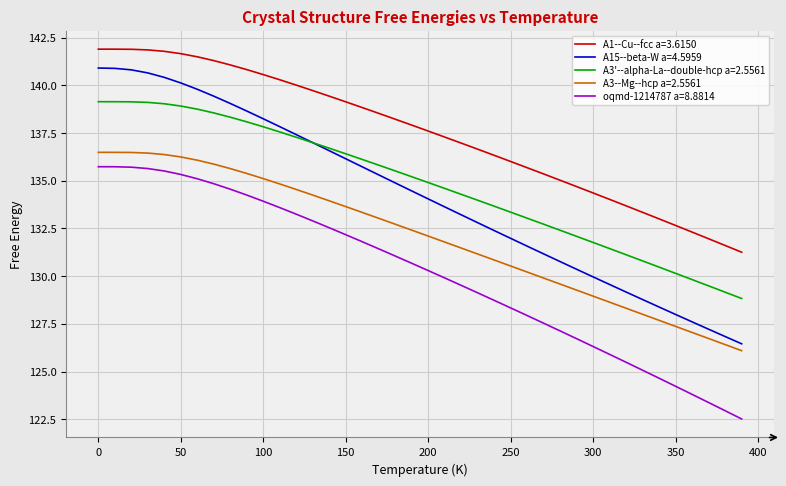

True or false: oqmd-1214787 a=8.8814 and A3'--alpha-La--double-hcp a=2.5561 cross at least once.

False